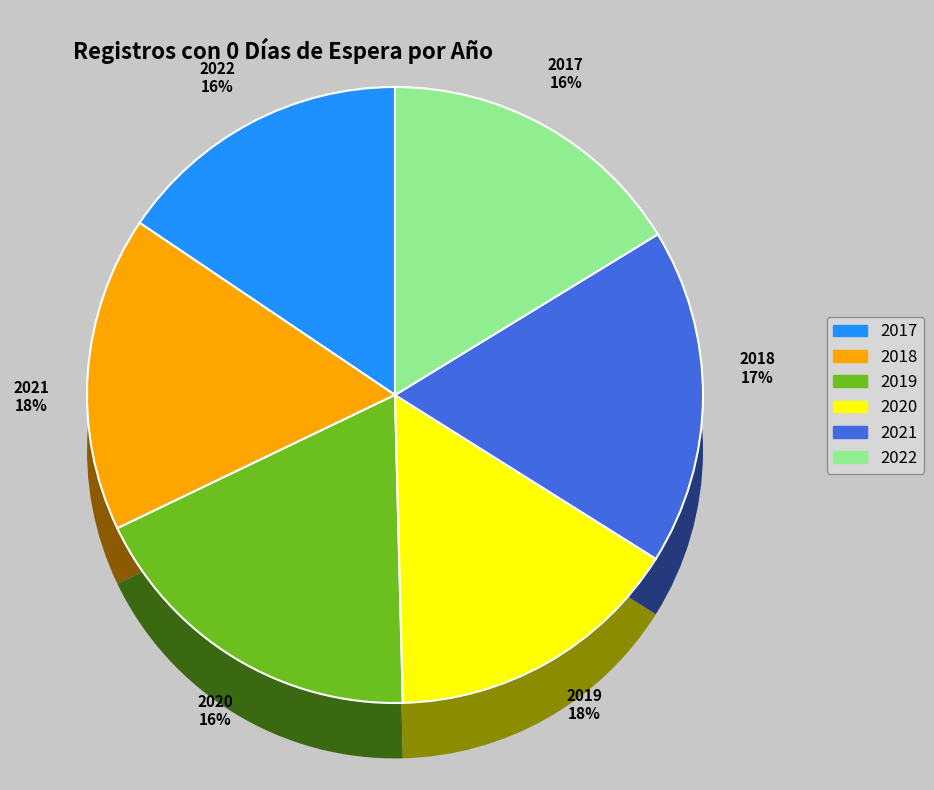

What percentage is the 2019 slice, to the nearest percent?

18%